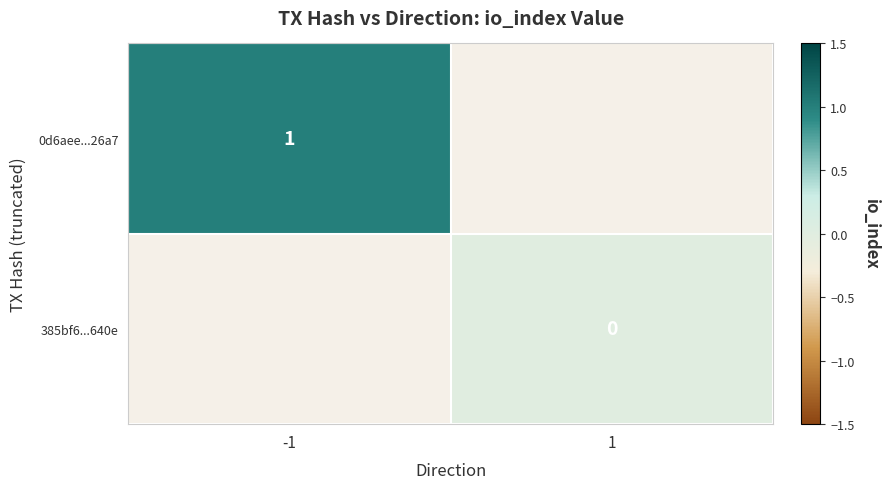

The 0d6aee...26a7 series shows 1 at -1. True or false?

True